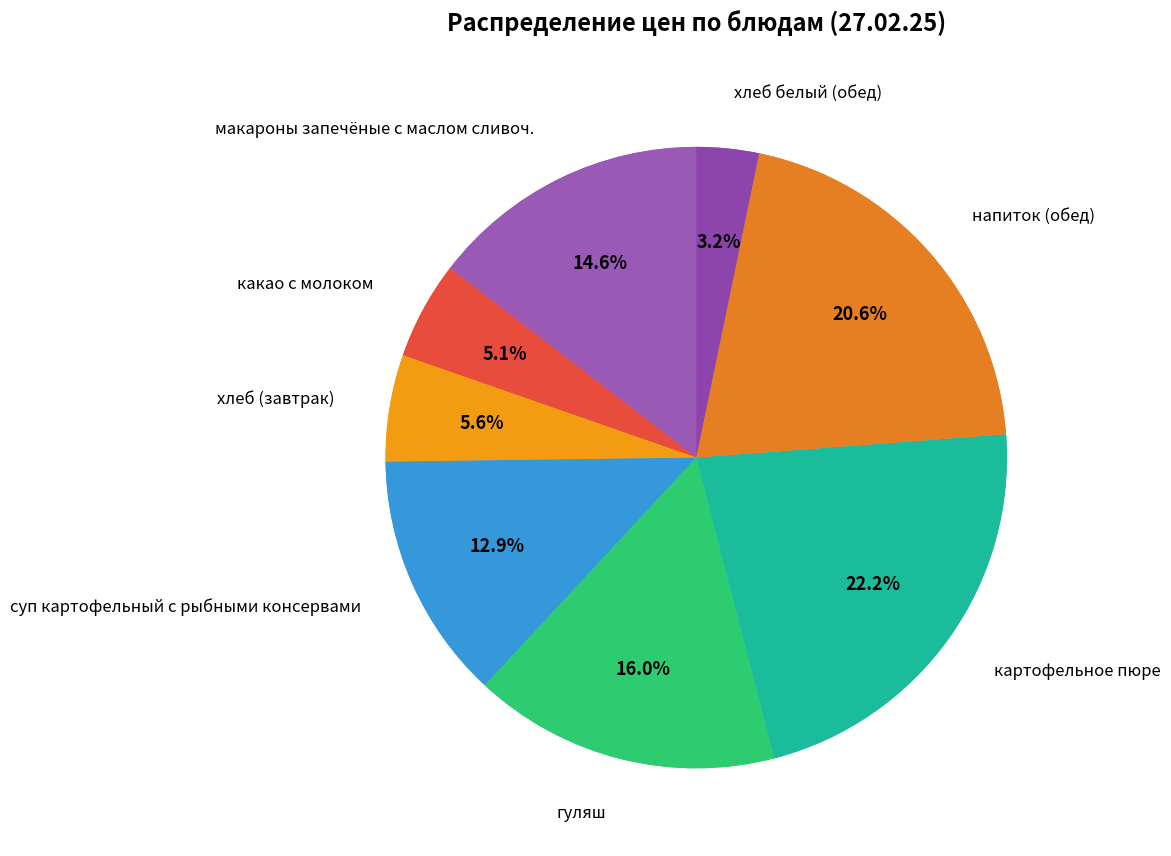

Between макароны запечёные с маслом сливоч. and картофельное пюре, which is larger?

картофельное пюре